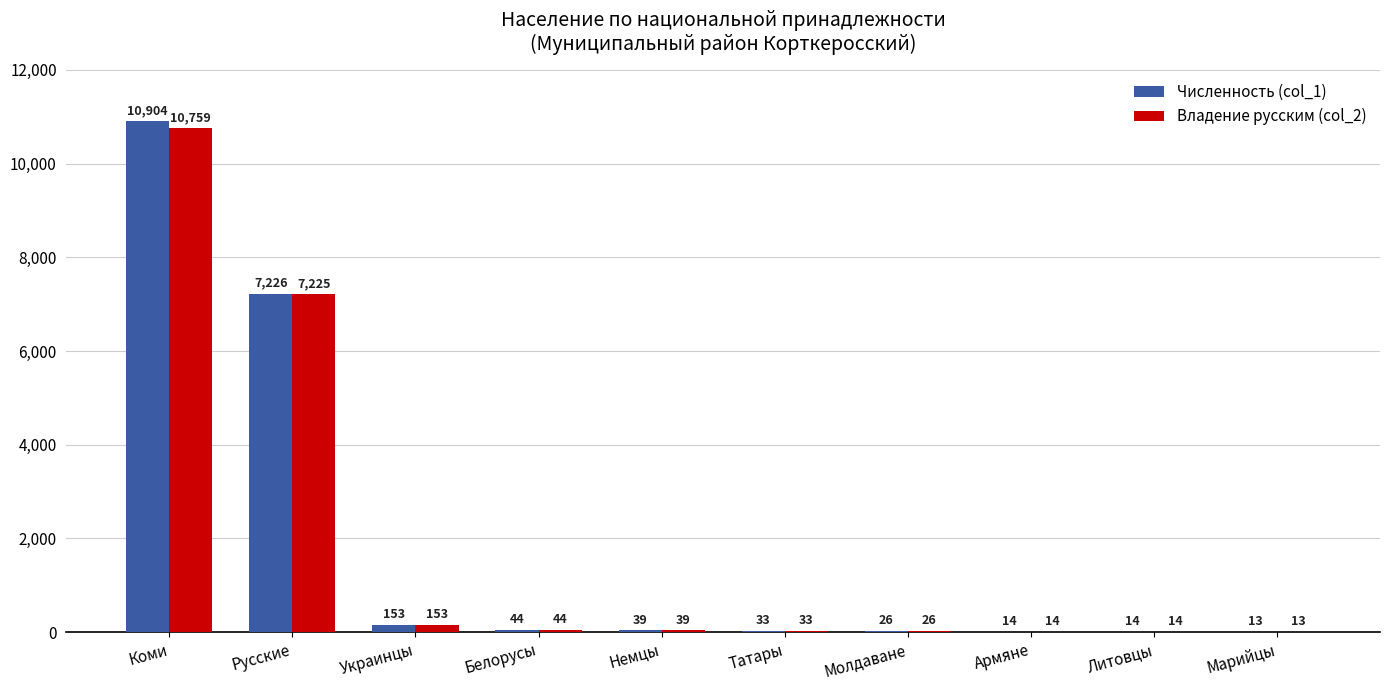

The Владение русским (col_2) series shows 44 at Белорусы. True or false?

True